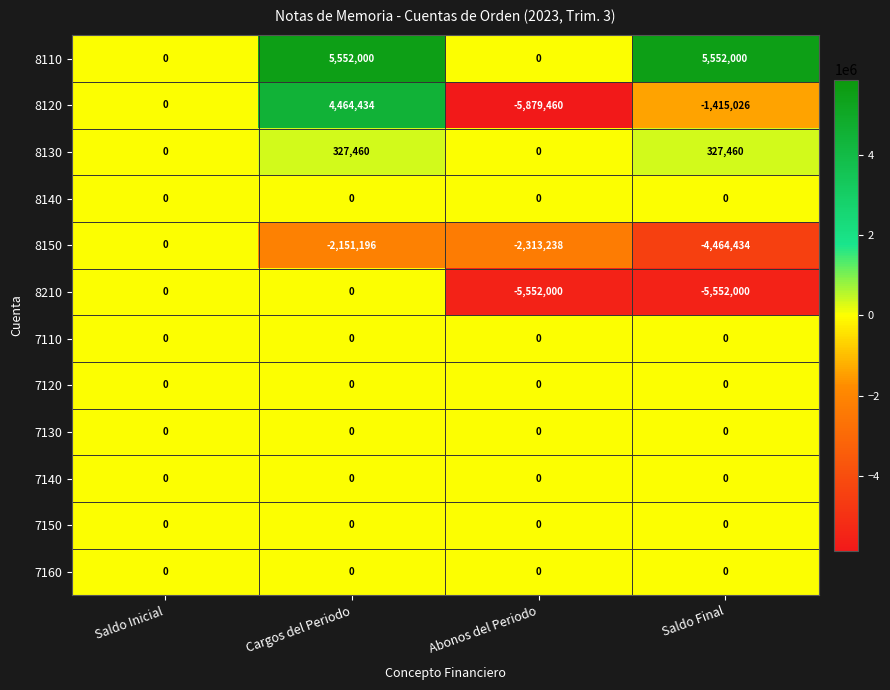

Which series has the largest total across all categories?

8110